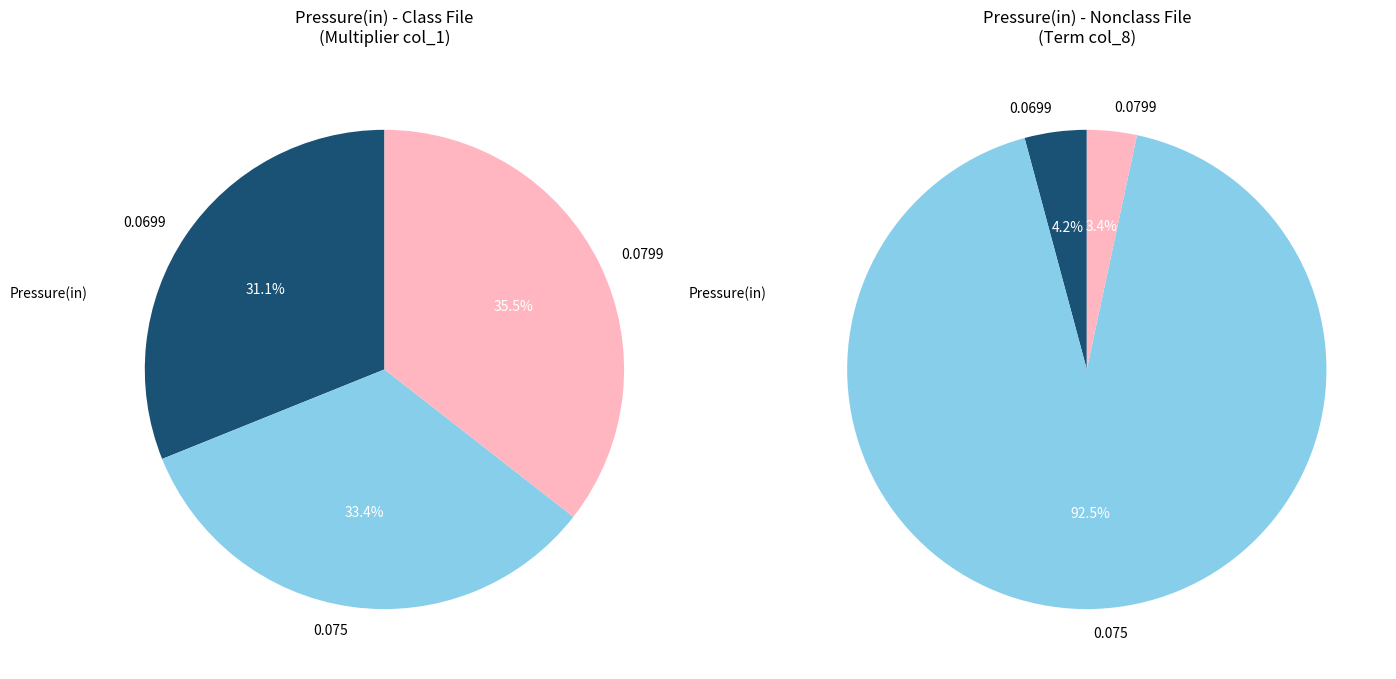

Does 0.0699 represent more than half of the total?

No